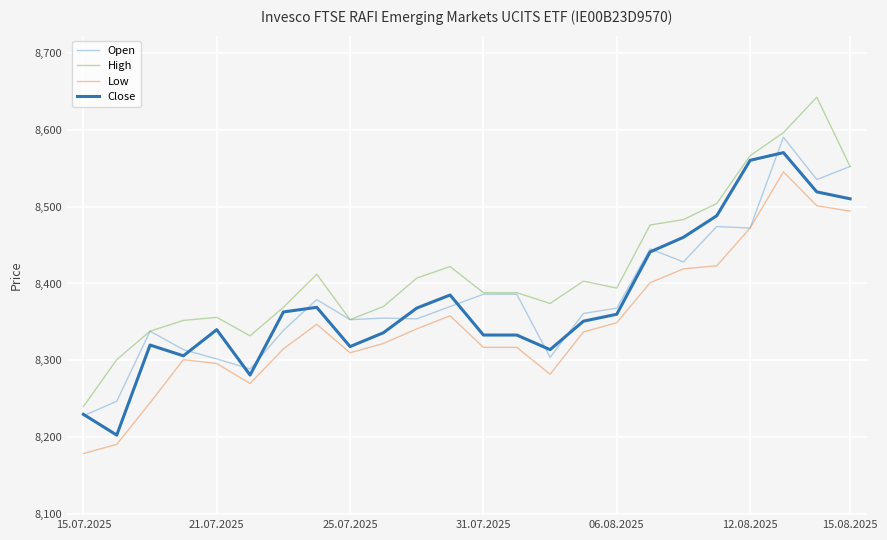

Which series has the largest total across all categories?

High